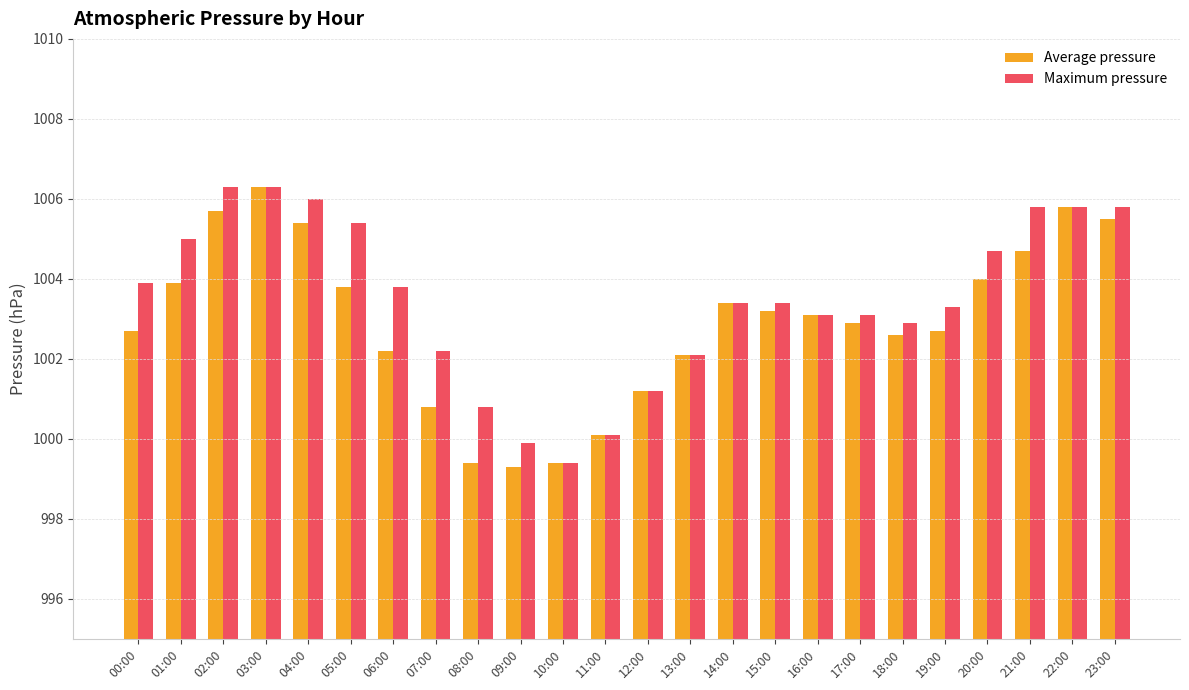

Reading right to left, list all the values displayed in this chart.

Average pressure: 23:00=1005.5	22:00=1005.8	21:00=1004.7	20:00=1004.0	19:00=1002.7	18:00=1002.6	17:00=1002.9	16:00=1003.1	15:00=1003.2	14:00=1003.4	13:00=1002.1	12:00=1001.2	11:00=1000.1	10:00=999.4	09:00=999.3	08:00=999.4	07:00=1000.8	06:00=1002.2	05:00=1003.8	04:00=1005.4	03:00=1006.3	02:00=1005.7	01:00=1003.9	00:00=1002.7
Maximum pressure: 23:00=1005.8	22:00=1005.8	21:00=1005.8	20:00=1004.7	19:00=1003.3	18:00=1002.9	17:00=1003.1	16:00=1003.1	15:00=1003.4	14:00=1003.4	13:00=1002.1	12:00=1001.2	11:00=1000.1	10:00=999.4	09:00=999.9	08:00=1000.8	07:00=1002.2	06:00=1003.8	05:00=1005.4	04:00=1006.0	03:00=1006.3	02:00=1006.3	01:00=1005.0	00:00=1003.9